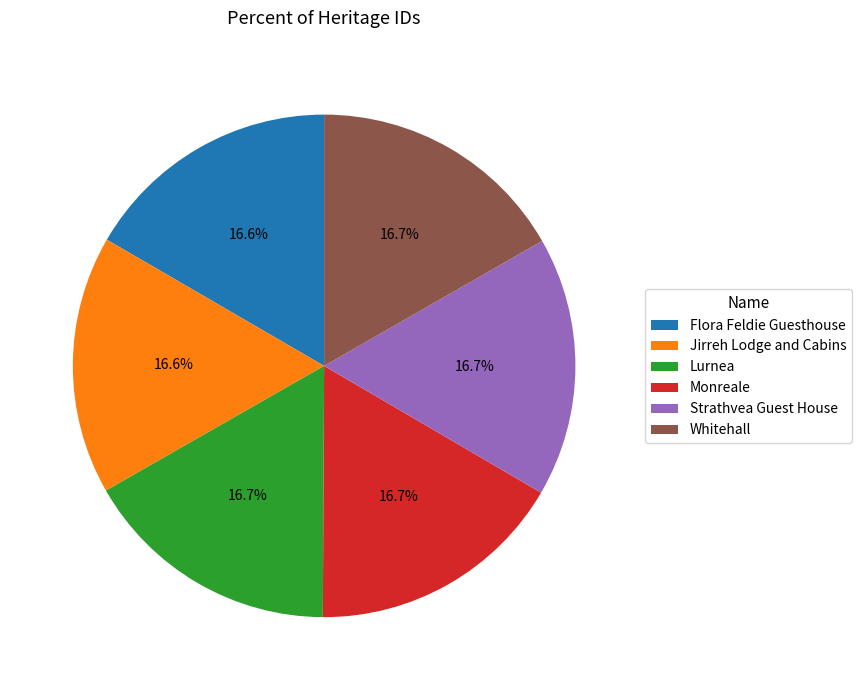

To the nearest percent, what percentage of the pie is Monreale?

17%